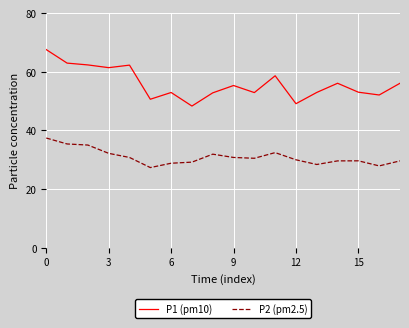

Which series has the widest spread of values?

P1 (pm10)